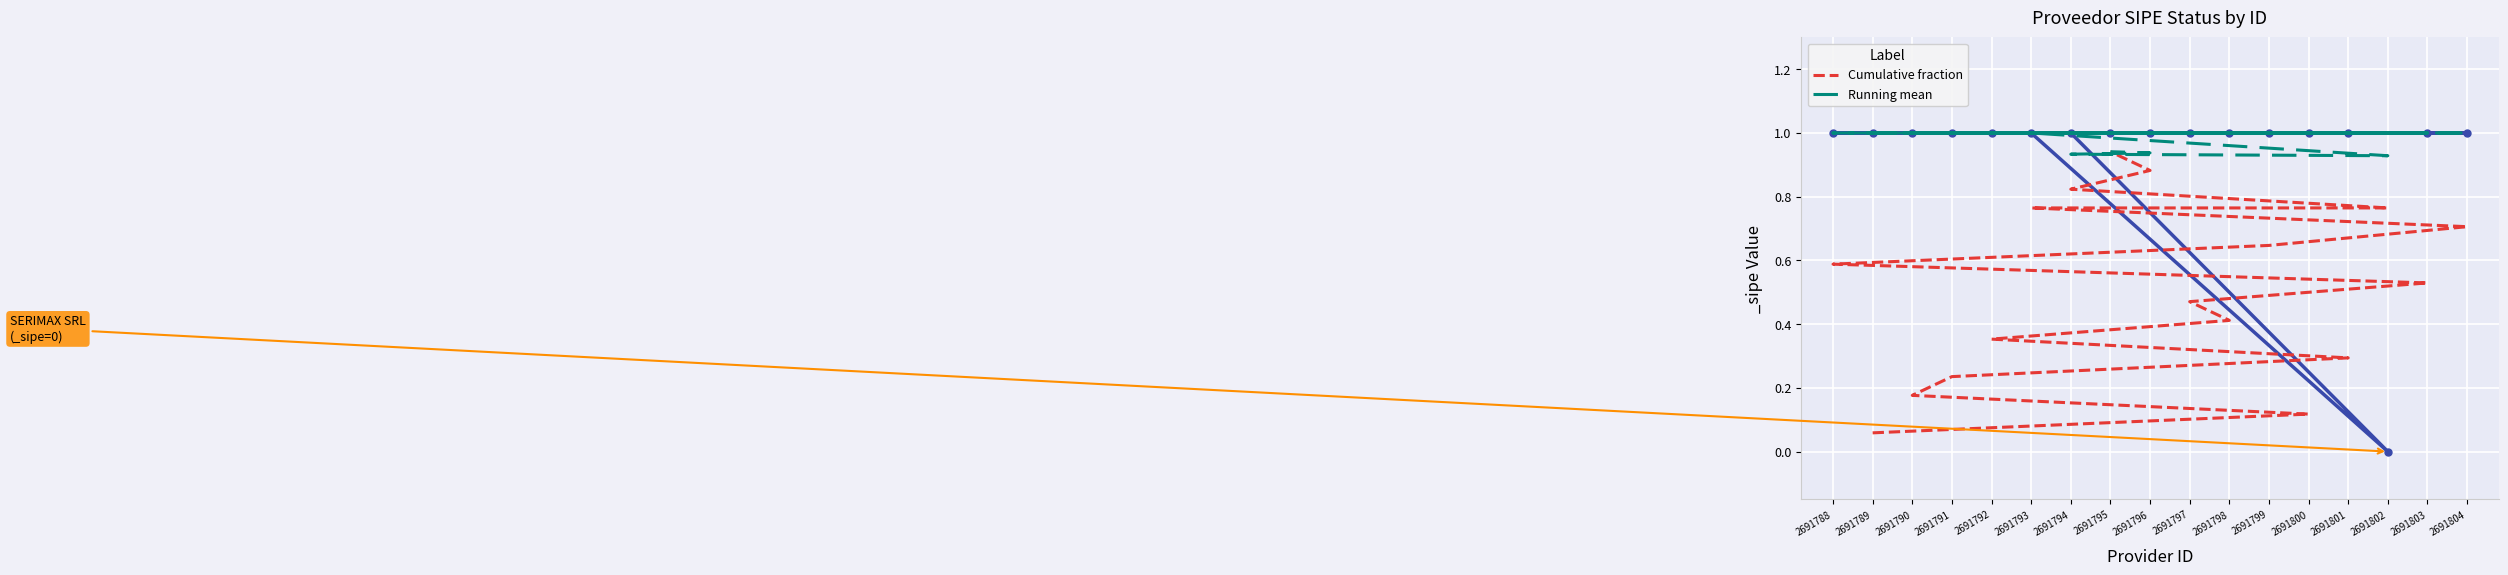

What is the difference between the second highest and second lowest values in the Running mean series?

0.1